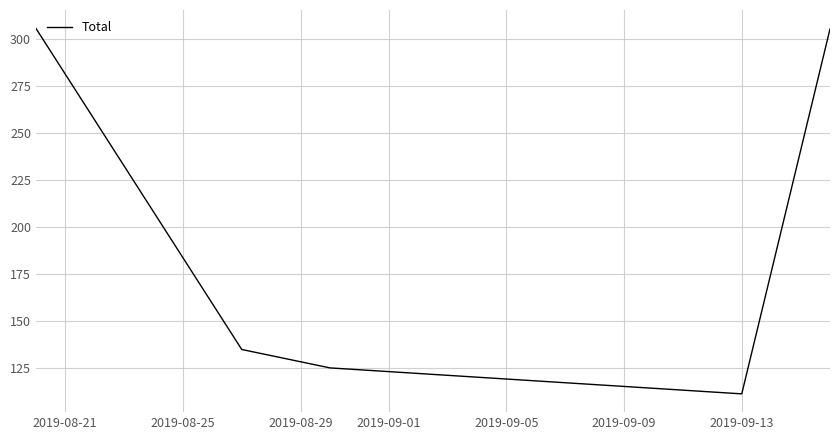

How many interior local valleys (lower than both neighbors) does the data have?

1